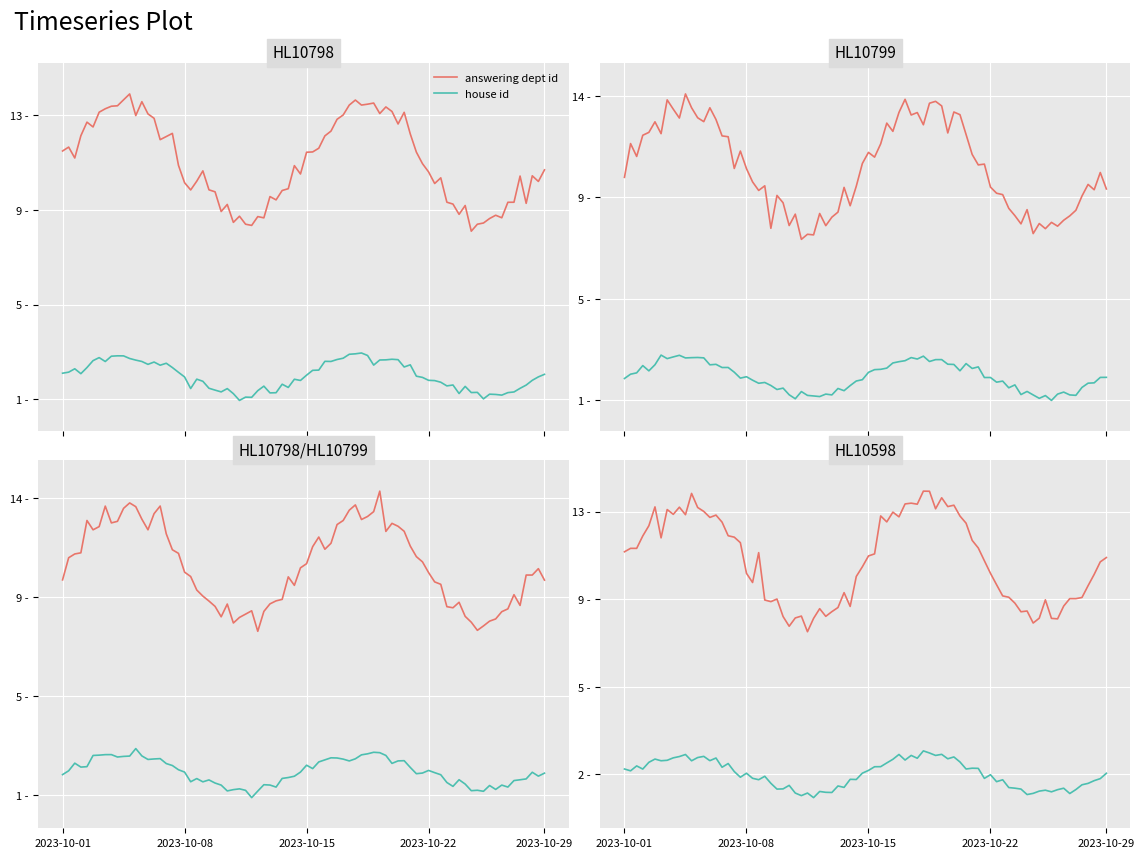

How many series are shown in this chart?

2